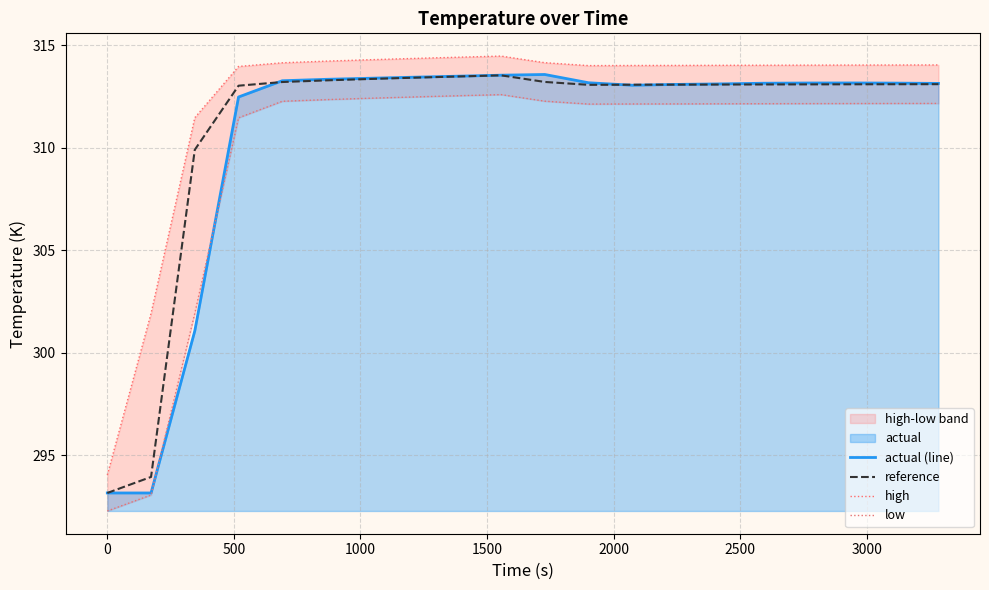

How many interior local valleys does the low series have?

1